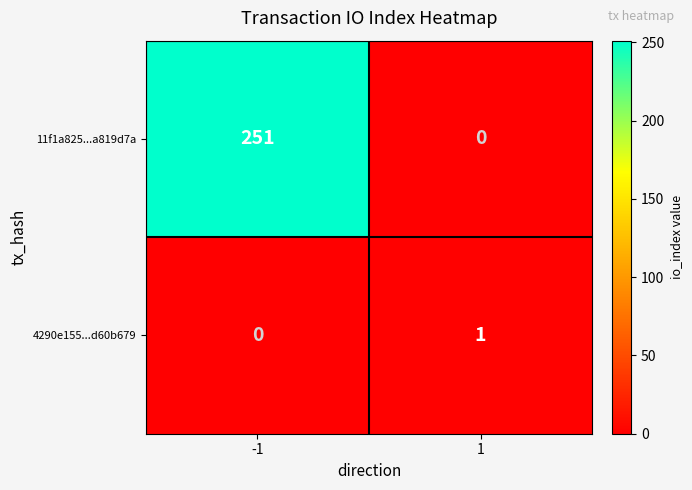

What is the difference between the 11f1a825...a819d7a values at -1 and 1?

251